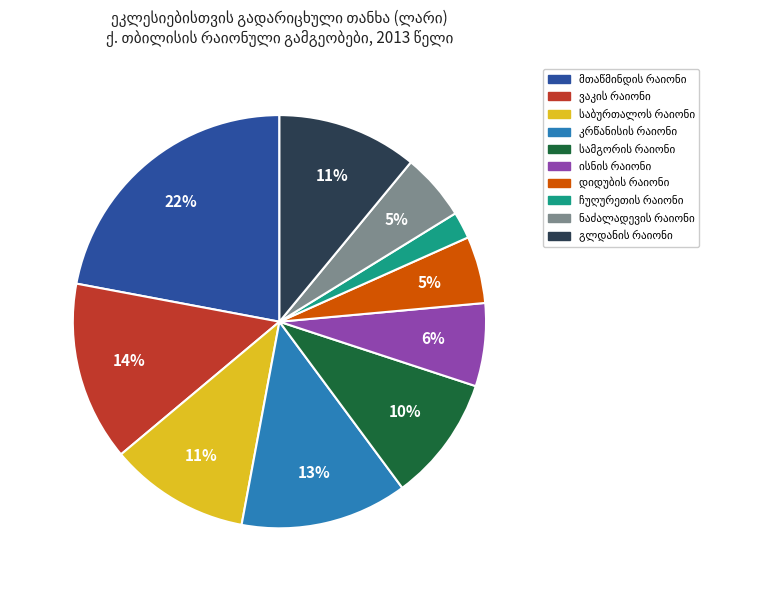

Does any single category account for the majority?

No